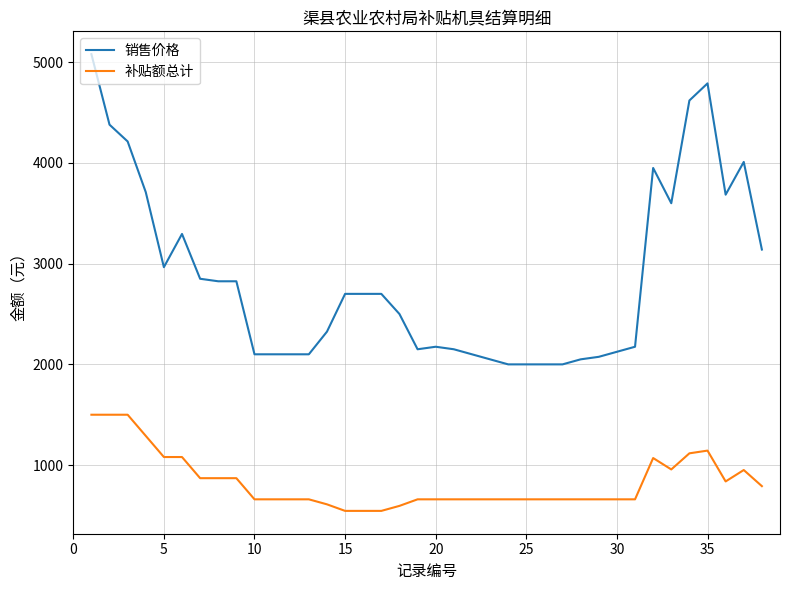

Which series has the largest range (max minus min)?

销售价格